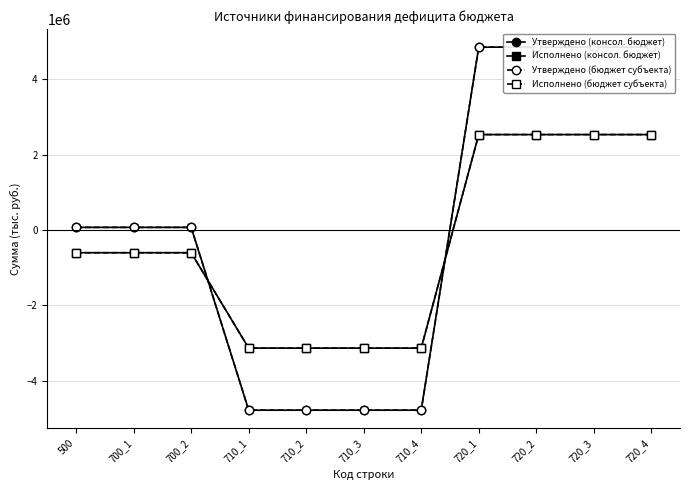

What is the difference between the maximum and minimum values in the Утверждено (консол. бюджет) series?

9638271.7